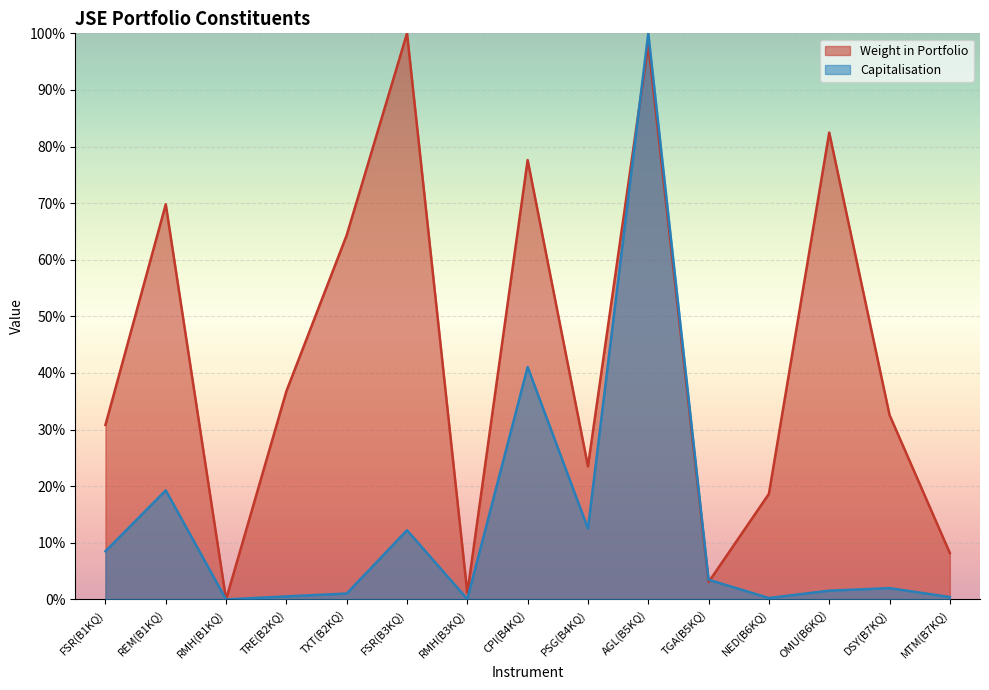

How many lines are shown in the chart?

2